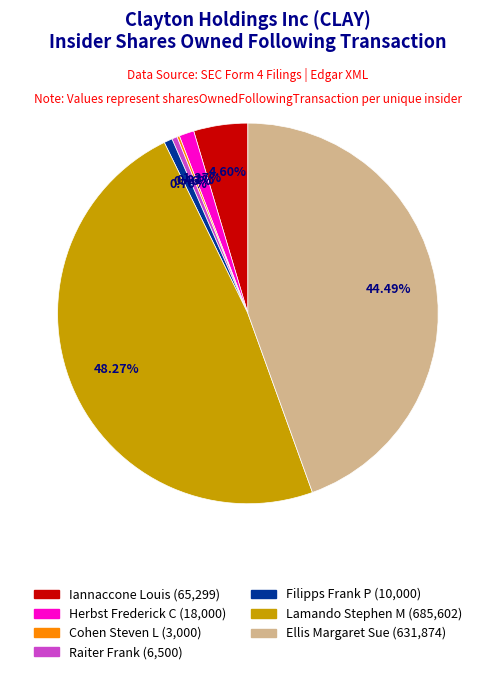

What is the ratio of the value at Iannaccone Louis to the value at Herbst Frederick C?

3.6